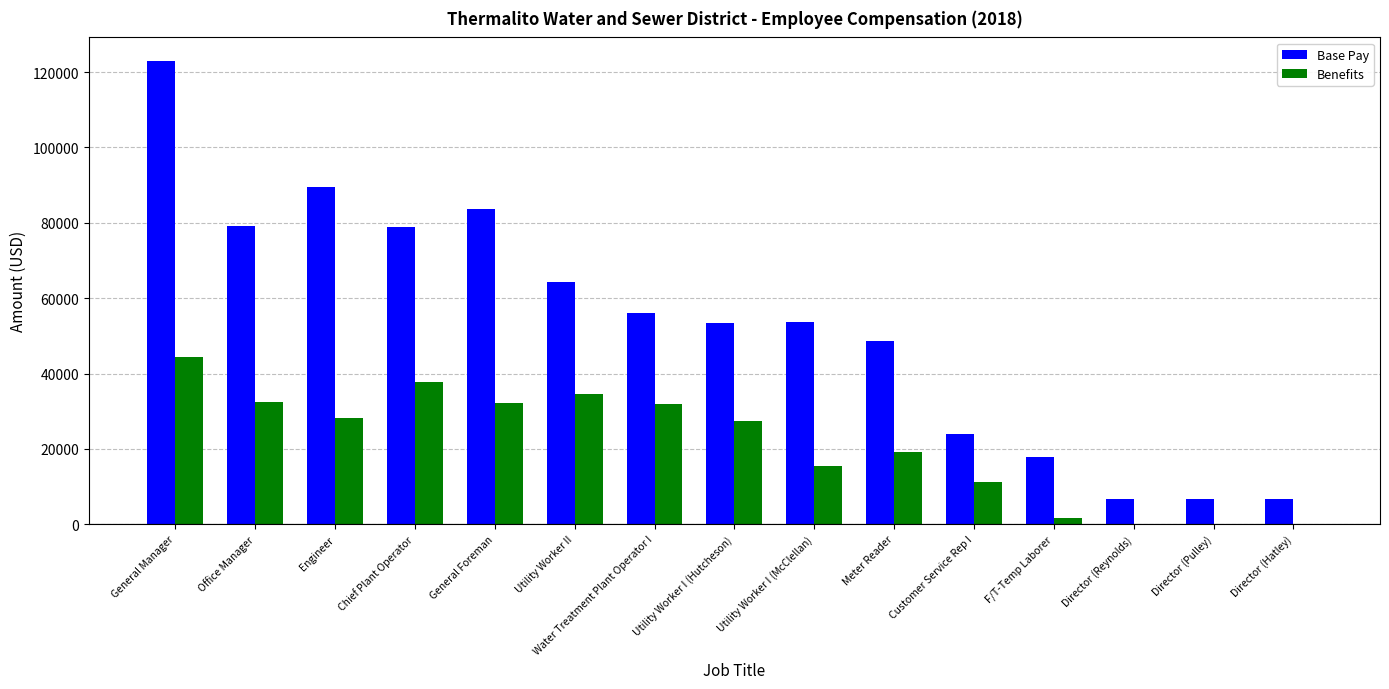

Which series changed the most between Utility Worker II and Director (Hatley)?

Base Pay